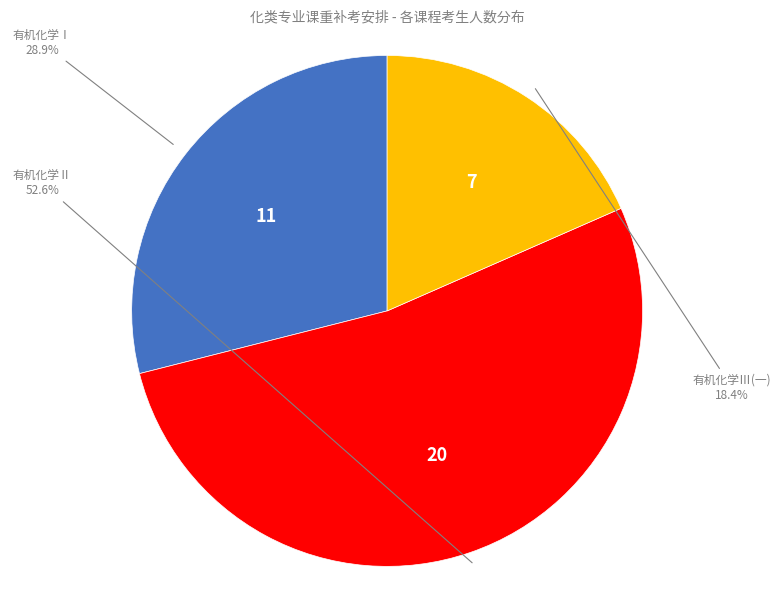

Does any single category account for the majority?

Yes